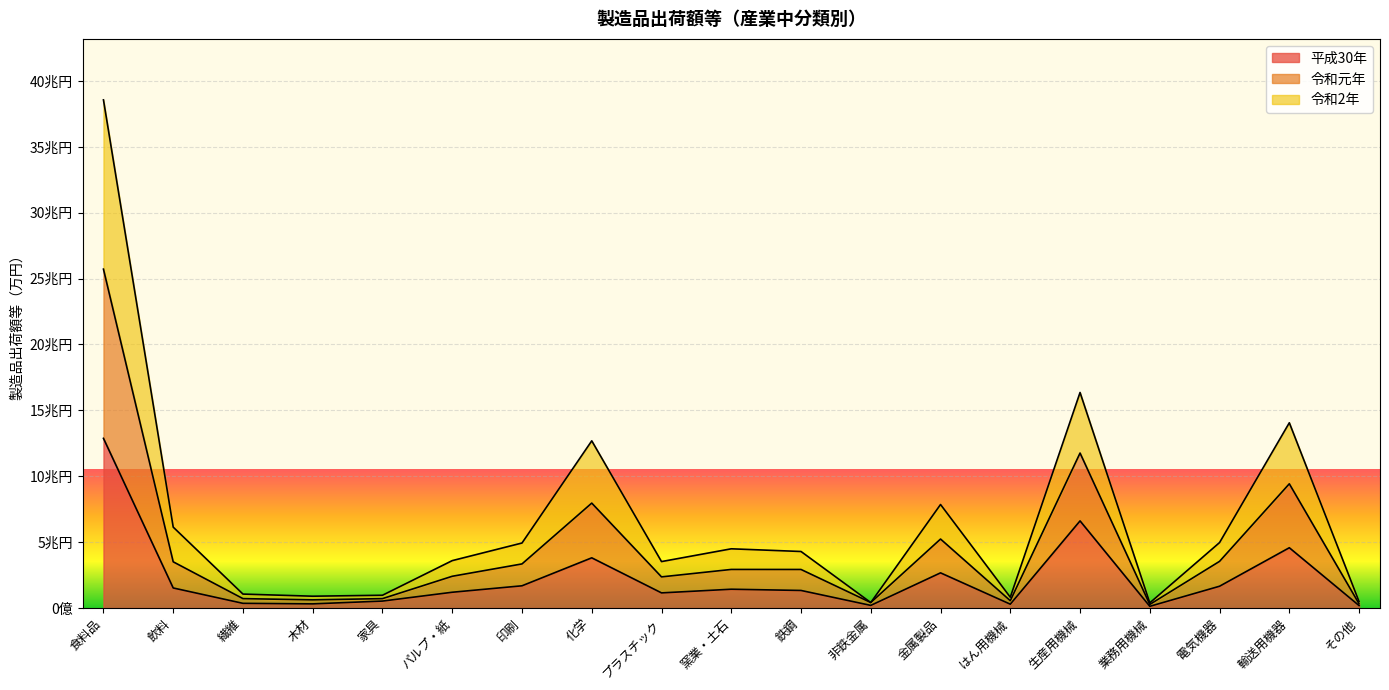

True or false: 令和元年 has more than 2 points higher than both neighbors.

True